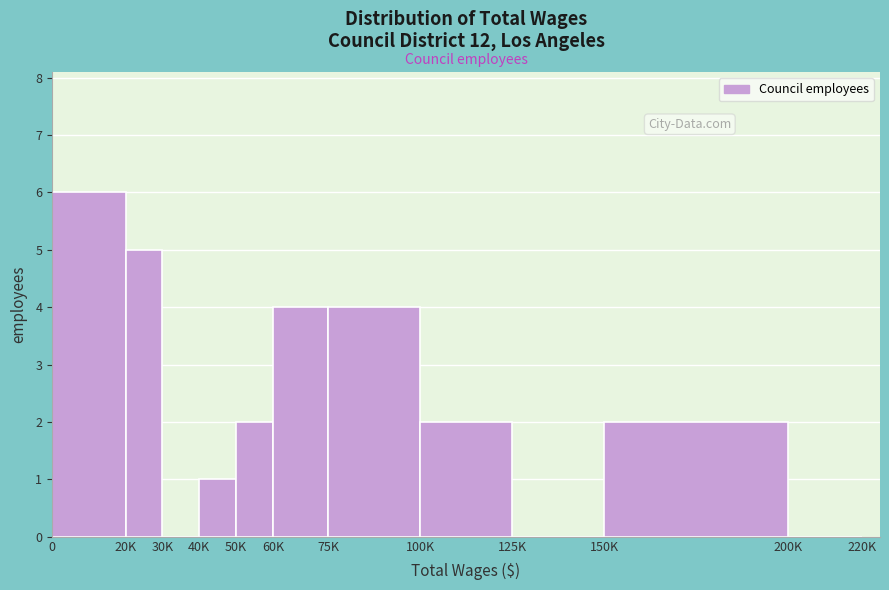

Reading left to right, extract all data points from this chart.

0=6	20K=5	30K=0	40K=1	50K=2	60K=4	75K=4	100K=2	125K=0	150K=2	200K=0